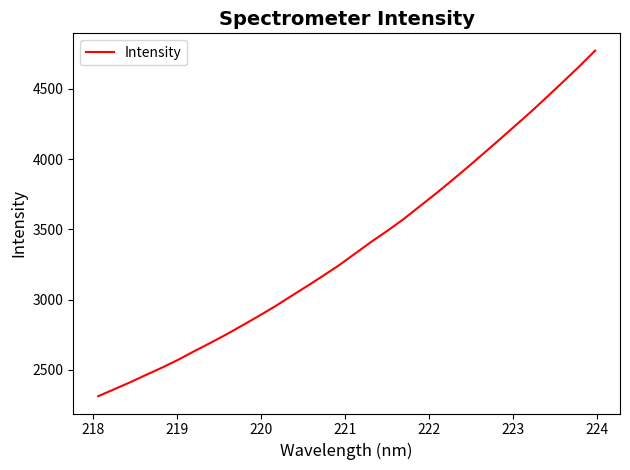

What is the minimum value shown in the chart?

2311.3